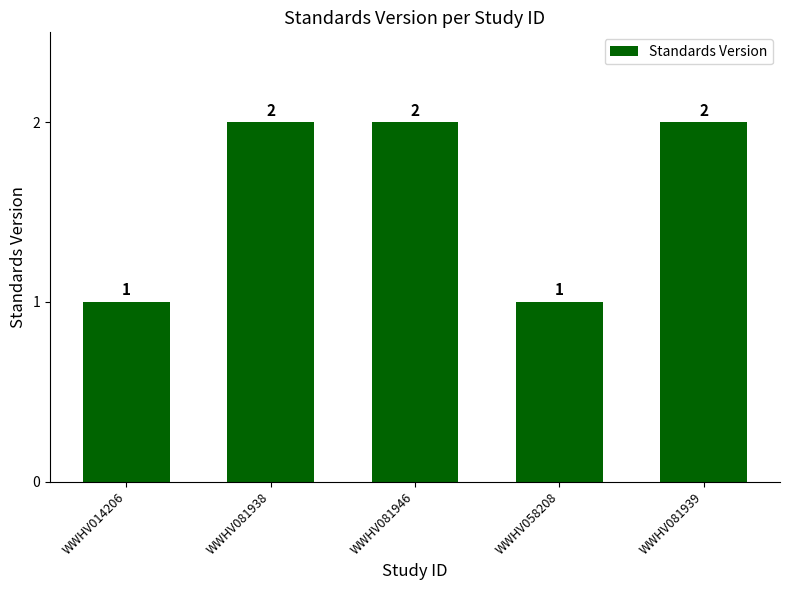

What is the label of the 1st bar from the left?

WWHV014206